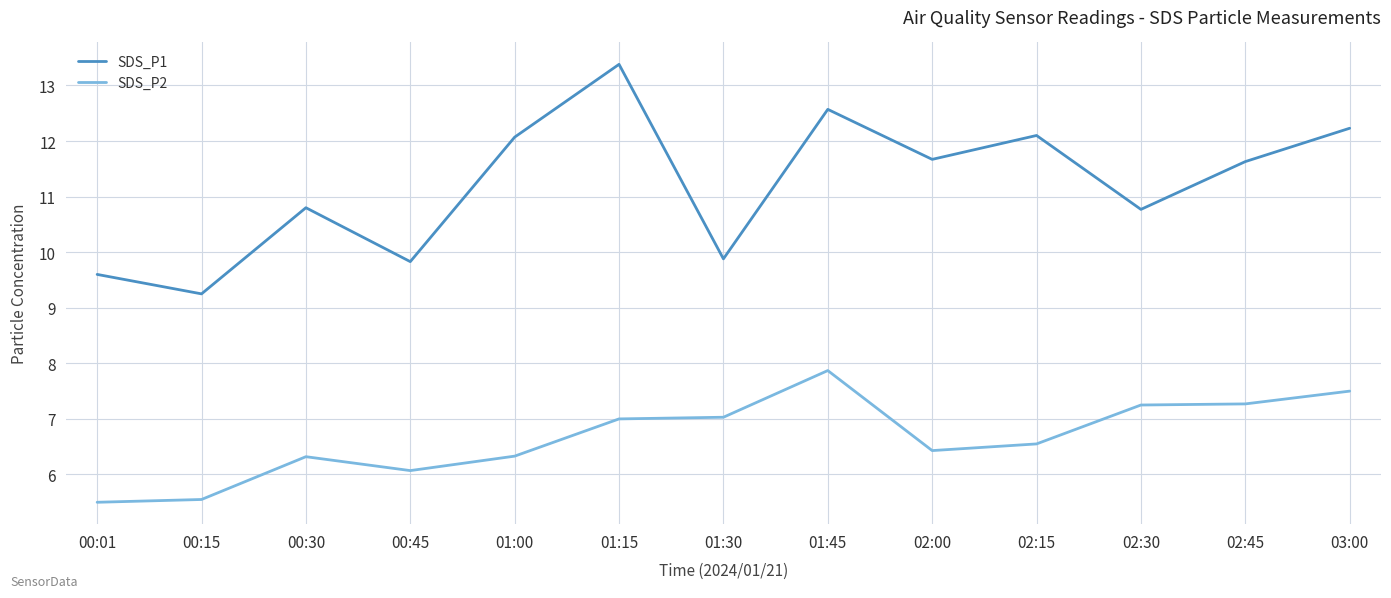

What is the difference between the maximum and minimum values in the SDS_P1 series?

4.1